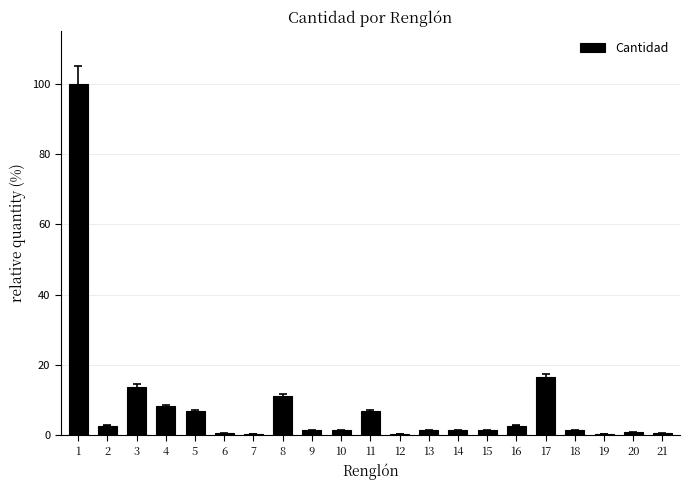

What is the maximum value shown in the chart?

100.0